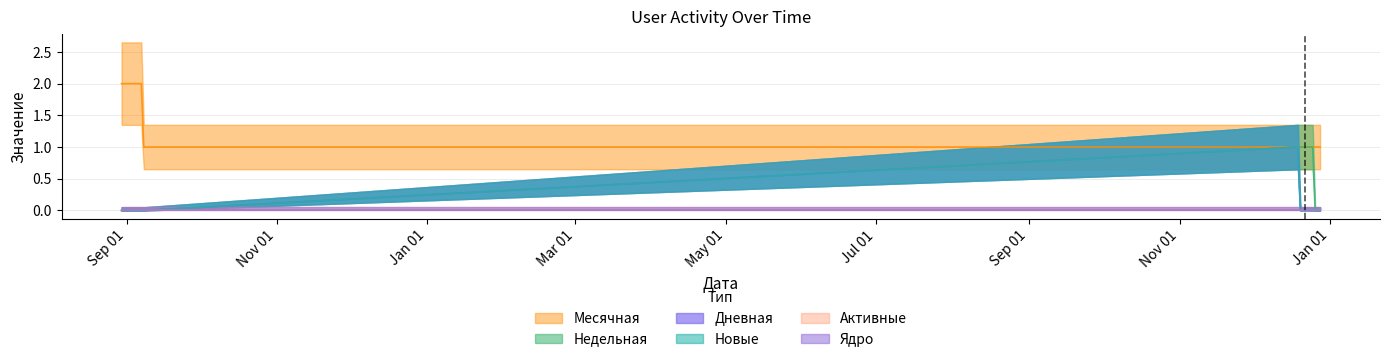

The value of Новые at 2020-12-22 is 1. True or false?

False